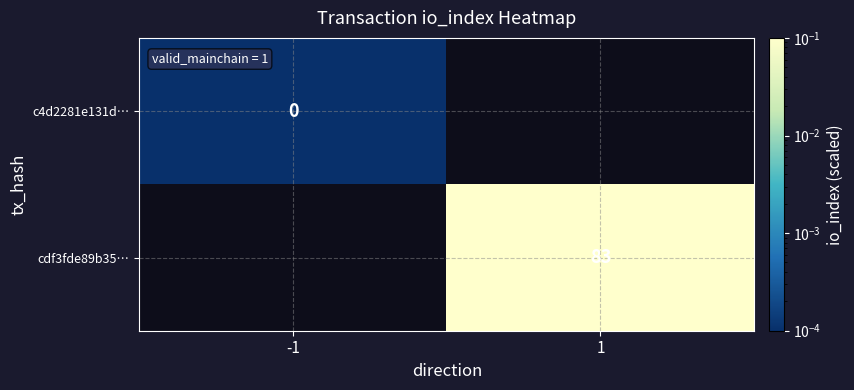

Is the value of c4d2281e131d… at -1 greater than the value of cdf3fde89b35… at 1?

No